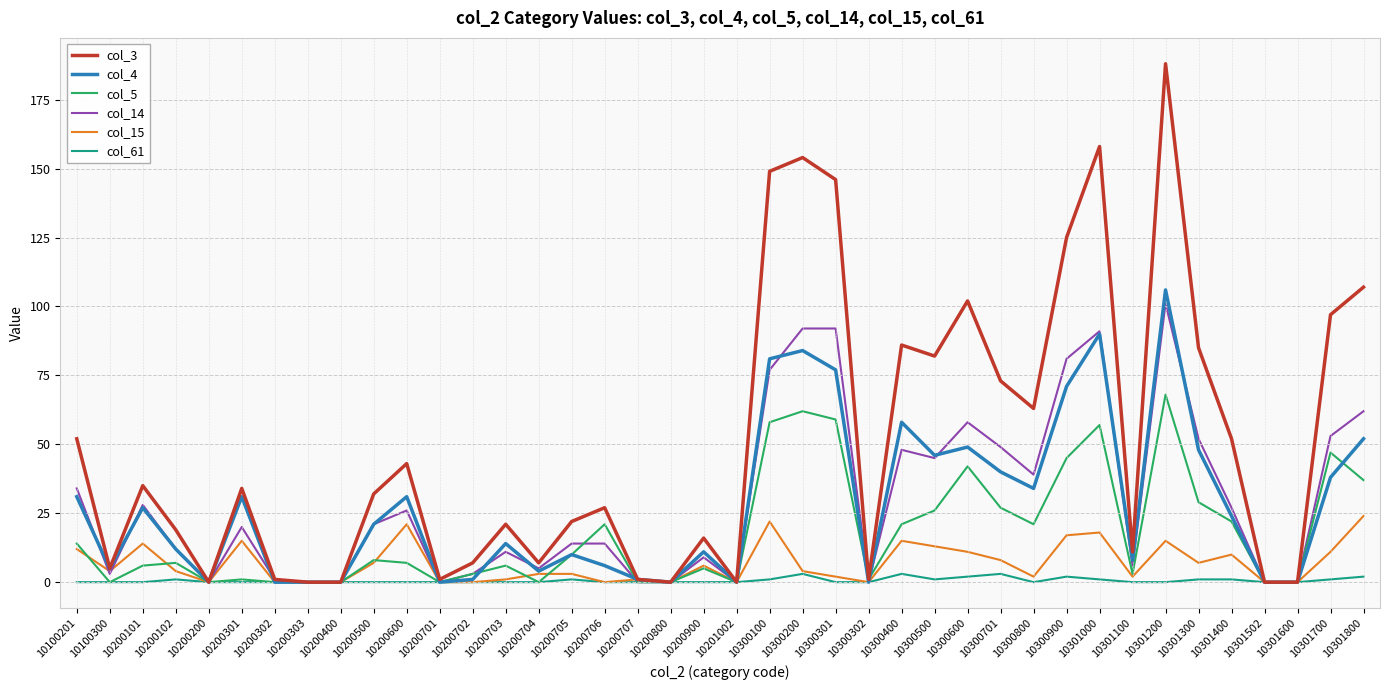

The col_4 series shows 15 at 10100201. True or false?

False